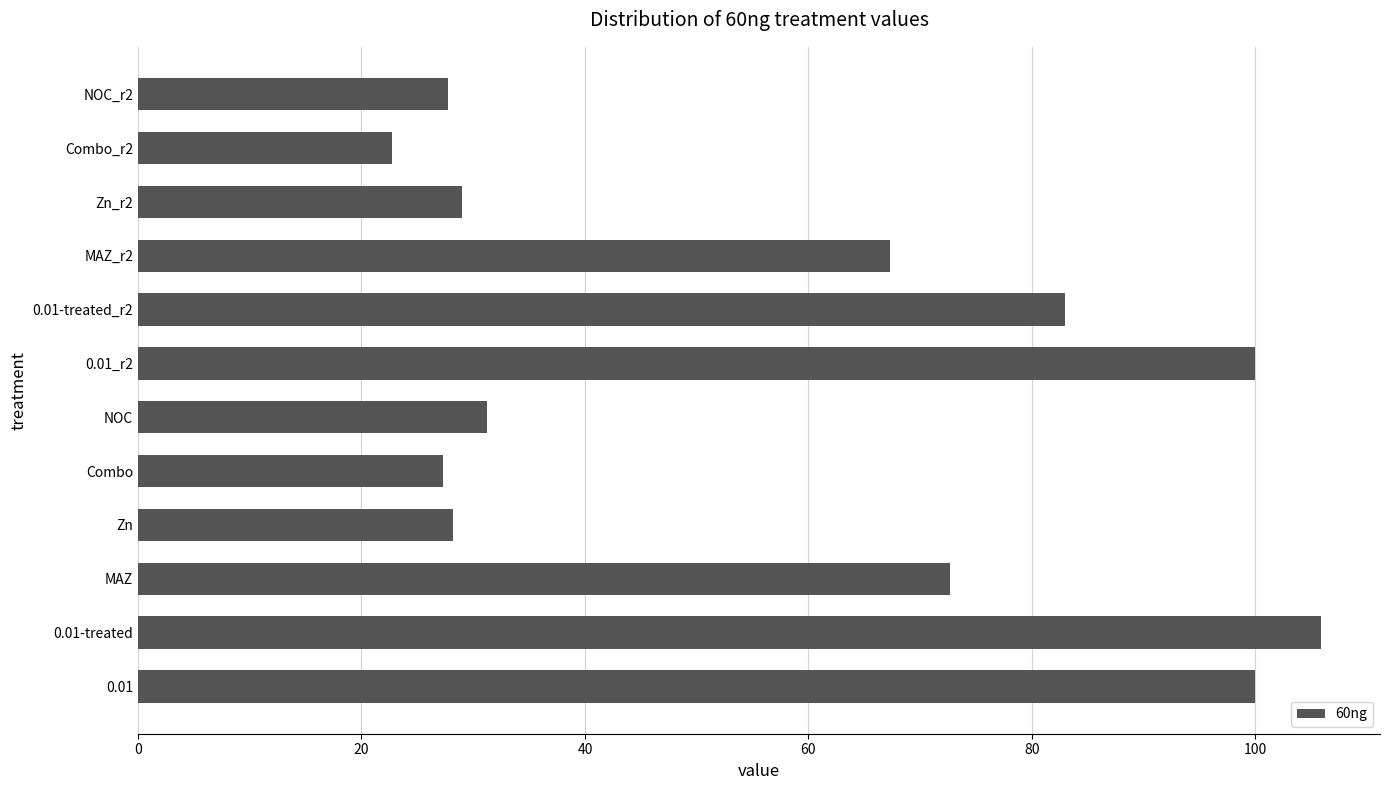

Which category has the highest value across all series?

0.01-treated